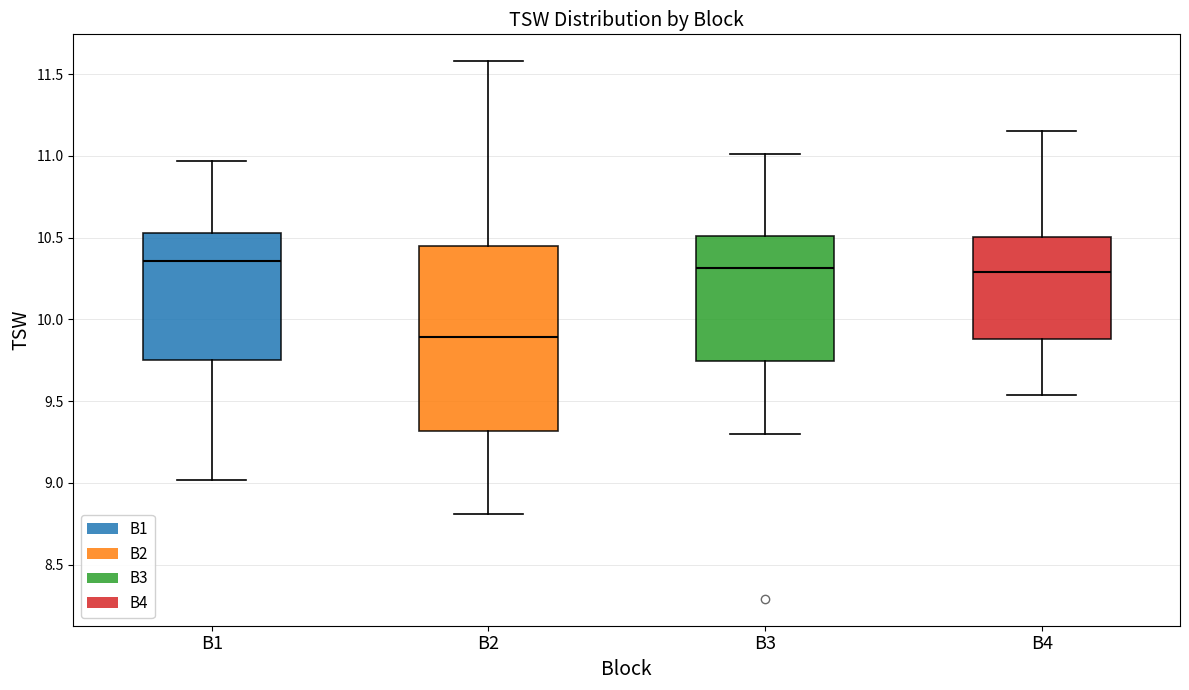

Where is the upper edge of the box for B4 on the y-axis? The values are not printed on the chart, so give them approximately, as read against the axis.

10.50